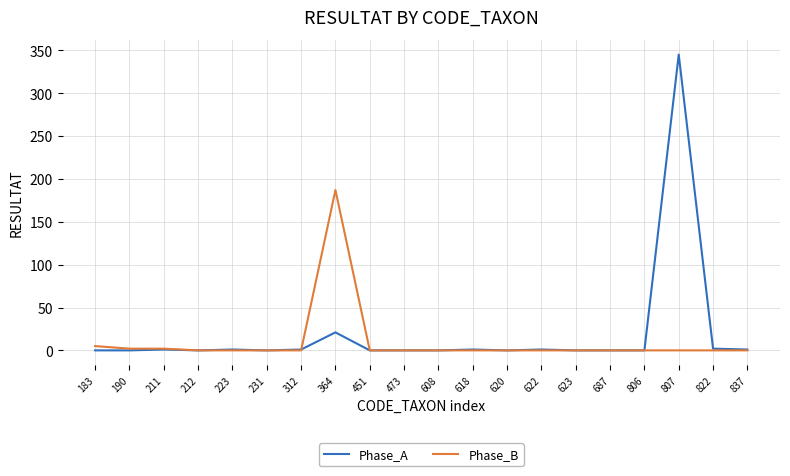

How many lines are shown in the chart?

2